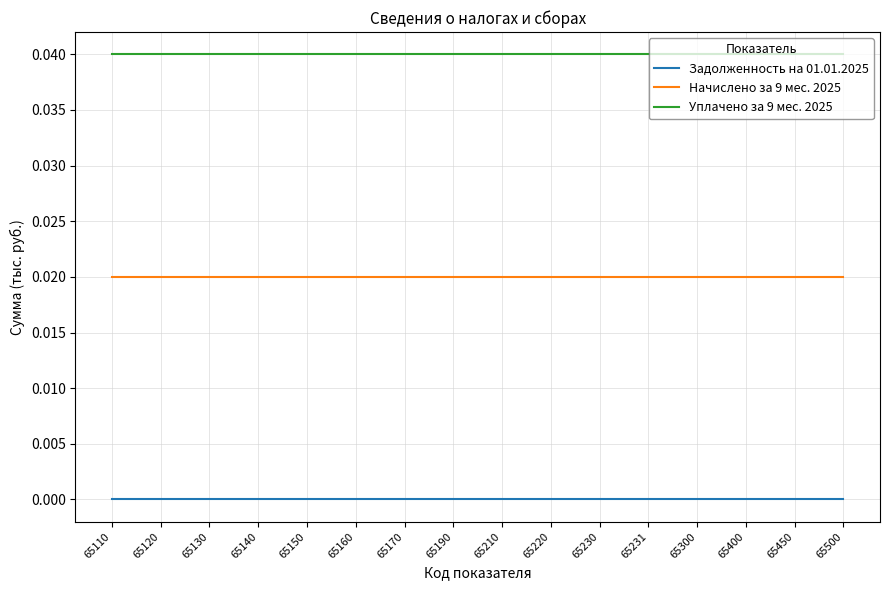

Which series has the largest total across all categories?

Уплачено за 9 мес. 2025